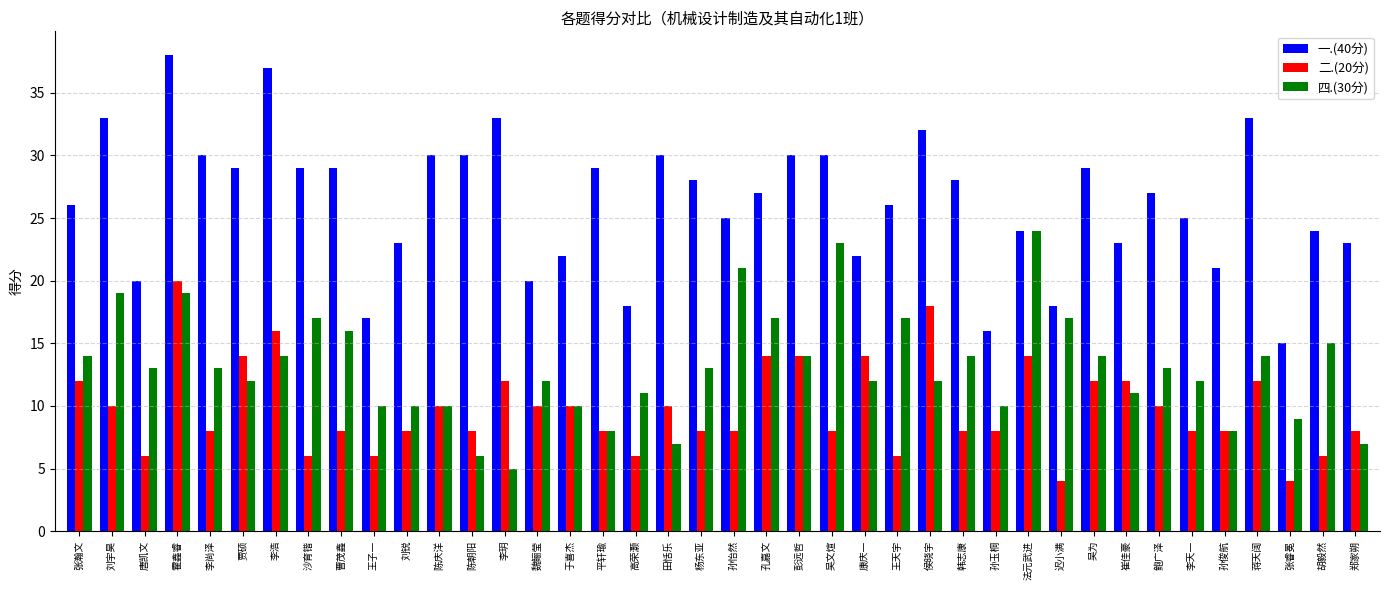

Which series has the widest spread of values?

一.(40分)